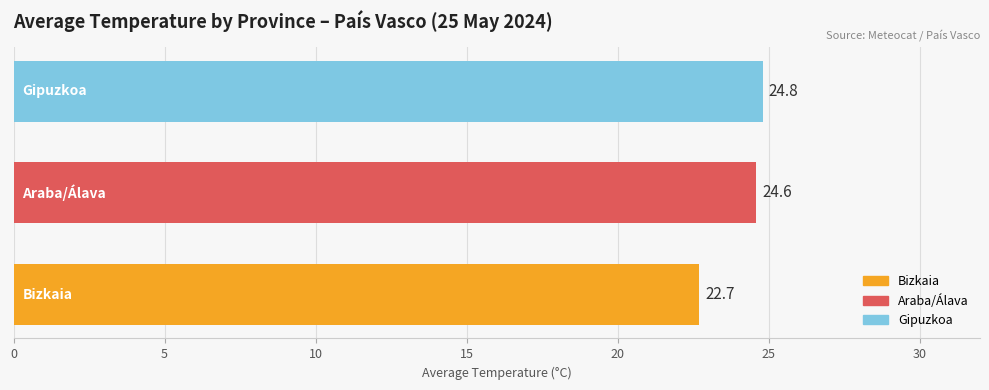

What is the greatest value displayed?

24.8